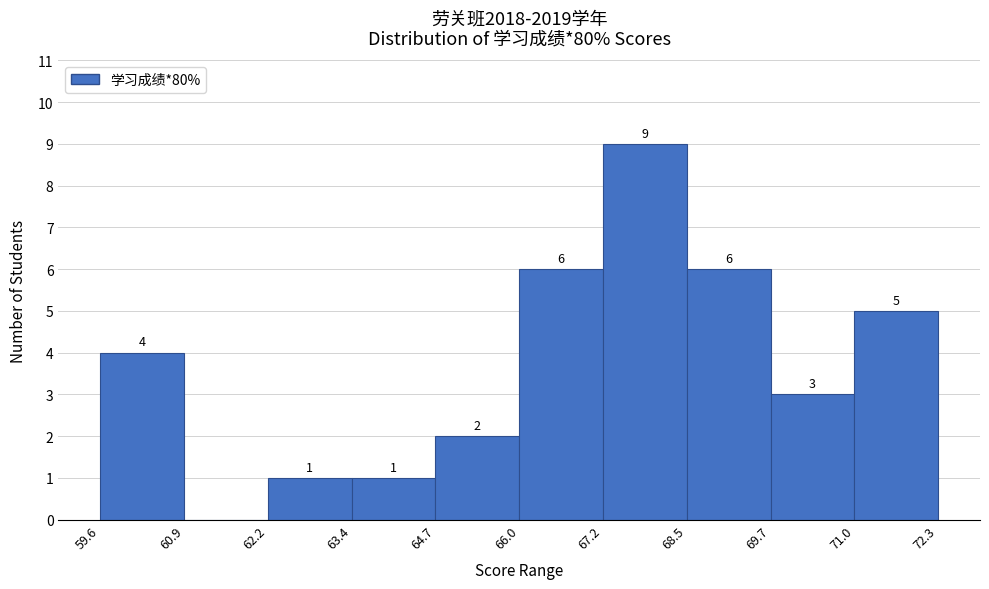

Which range on the x-axis has the tallest bar?

67.2 to 68.5